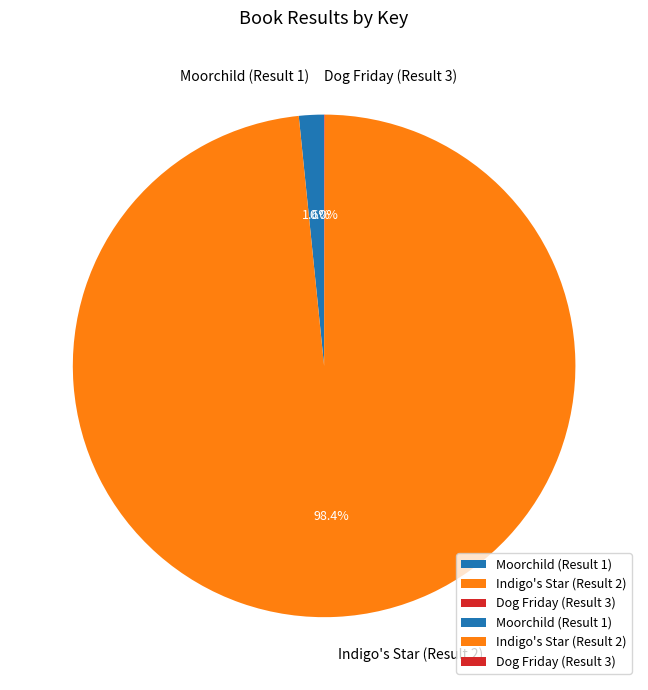

Does Indigo's Star (Result 2) account for over 50% of the chart?

Yes